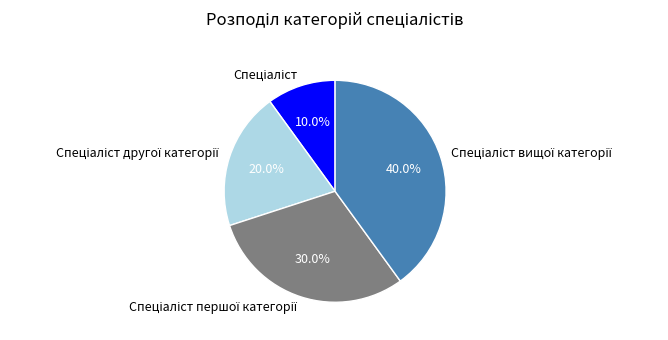

Is there any slice that represents more than half of the pie?

No